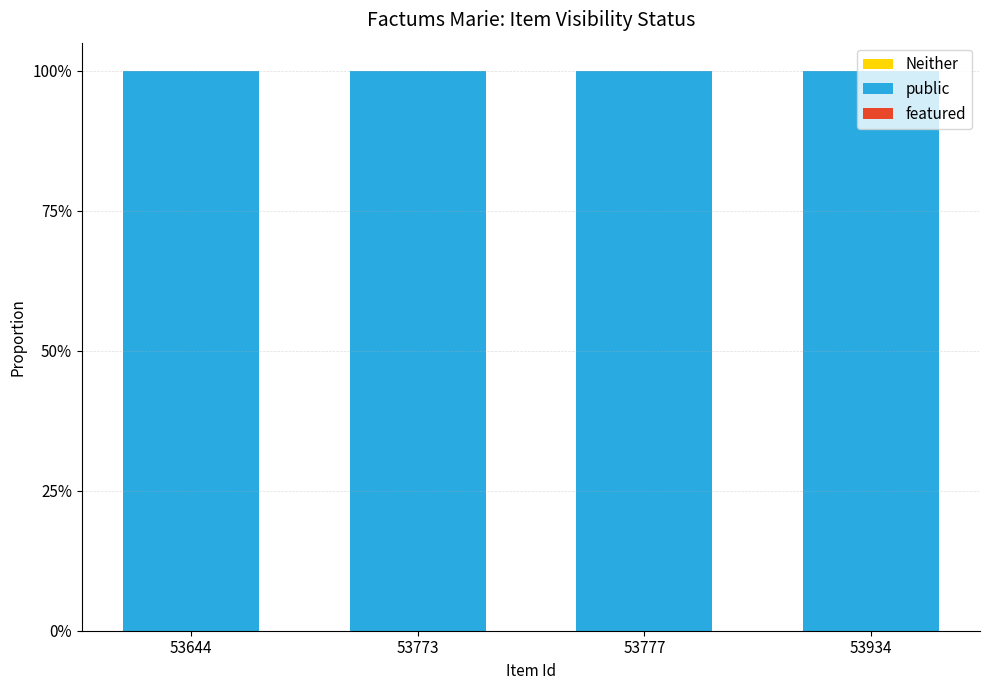

Count the number of data series in this chart.

3